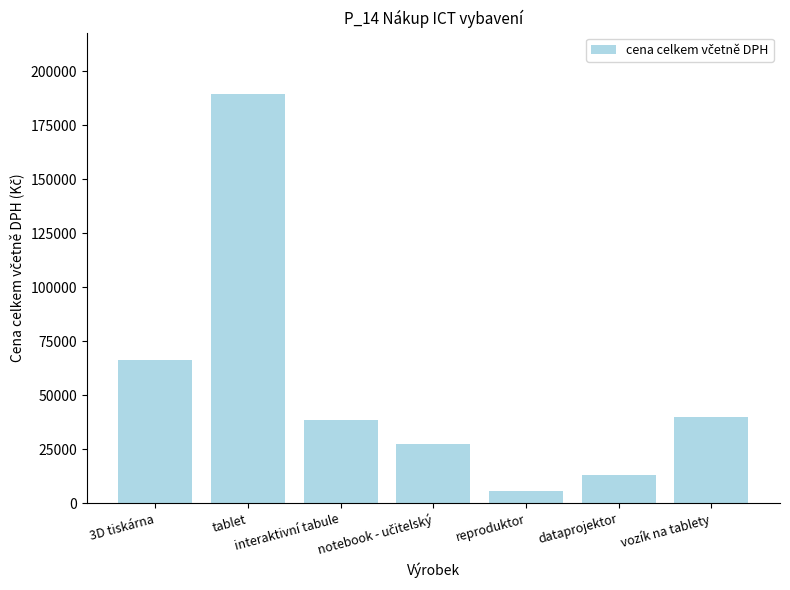

Are the bars grouped side by side (vs. stacked)?

No